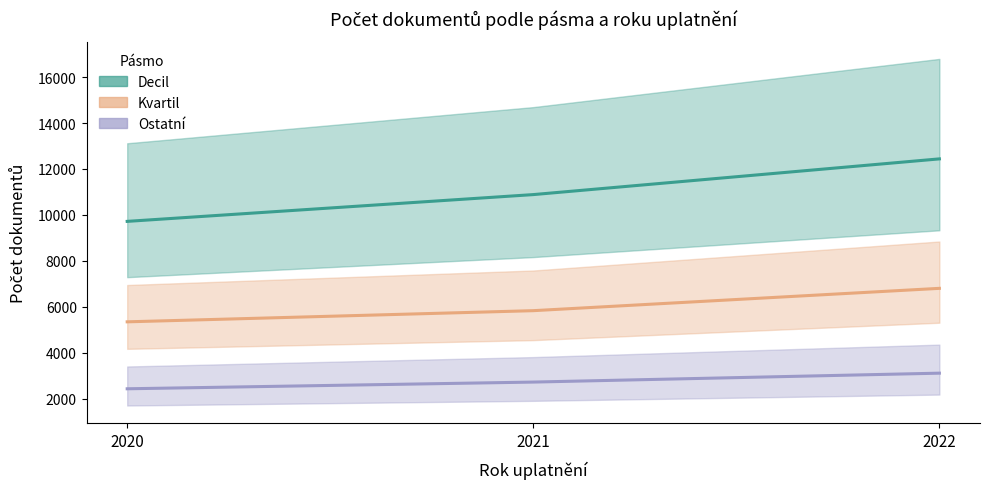

At which category is the sum across all series the highest?

2022